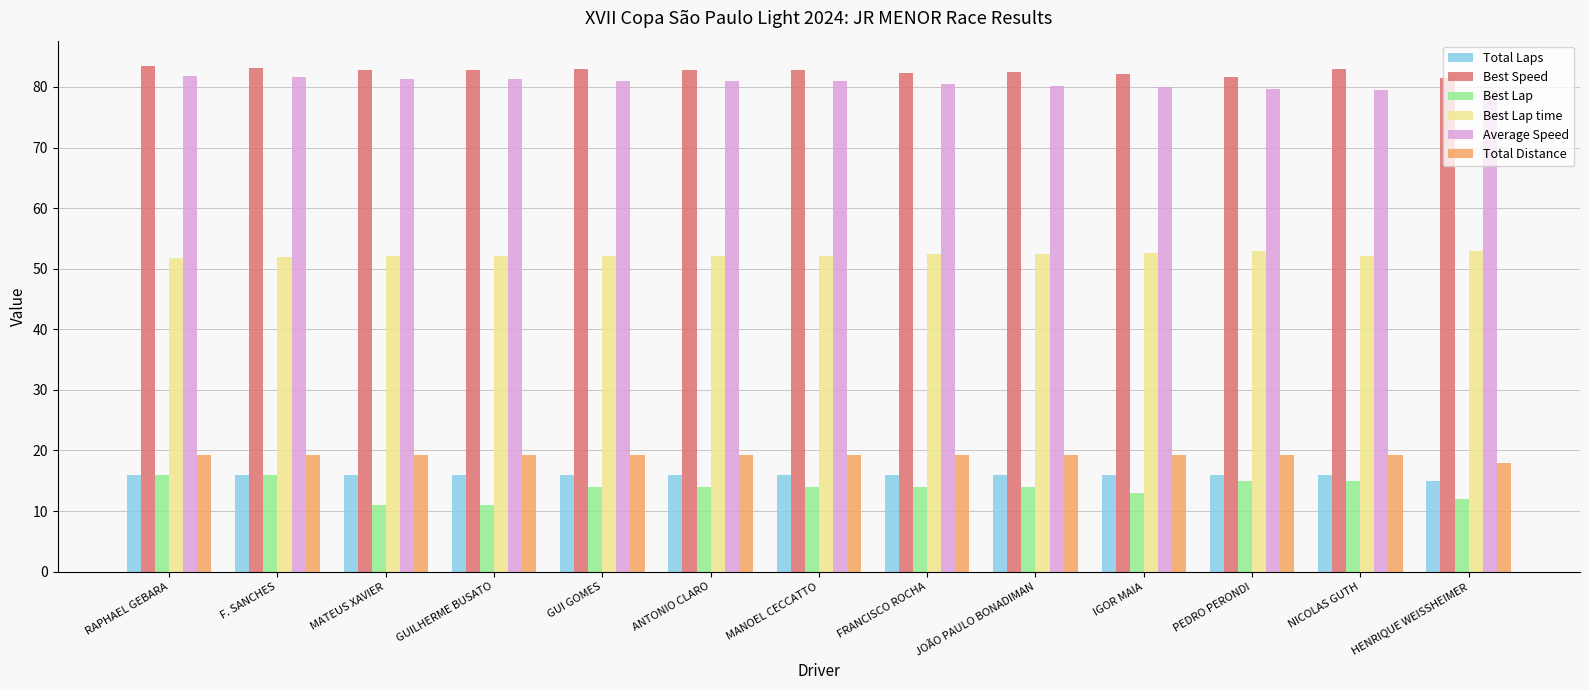

What is the sum of all Total Distance values?

248.4